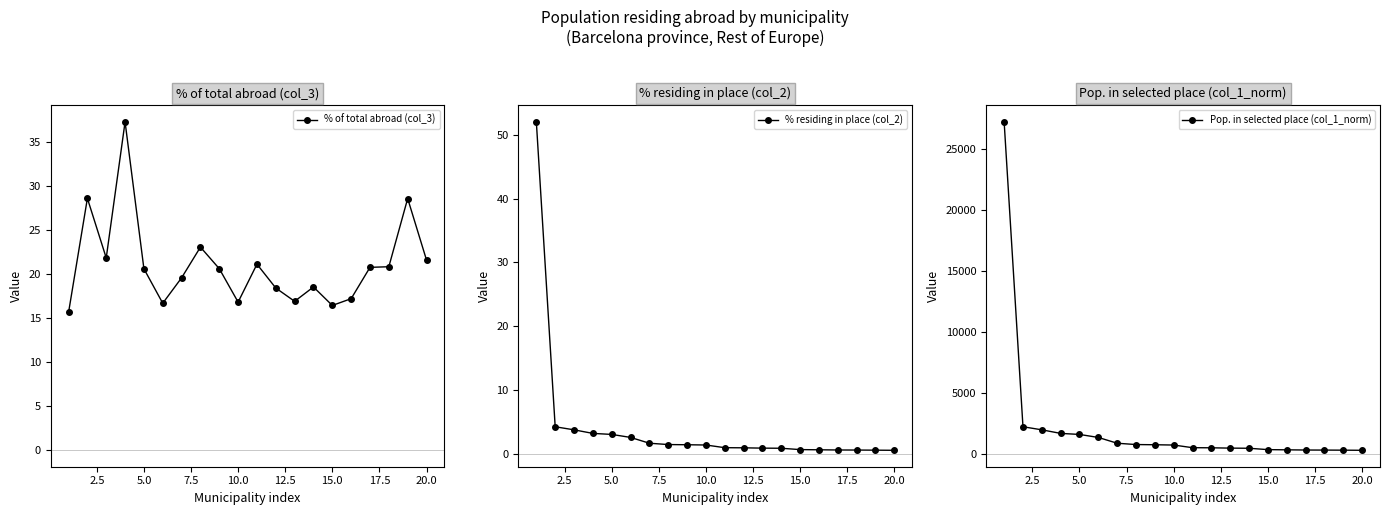

True or false: Pop. in selected place (col_1_norm) and % of total abroad (col_3) cross at least once.

False